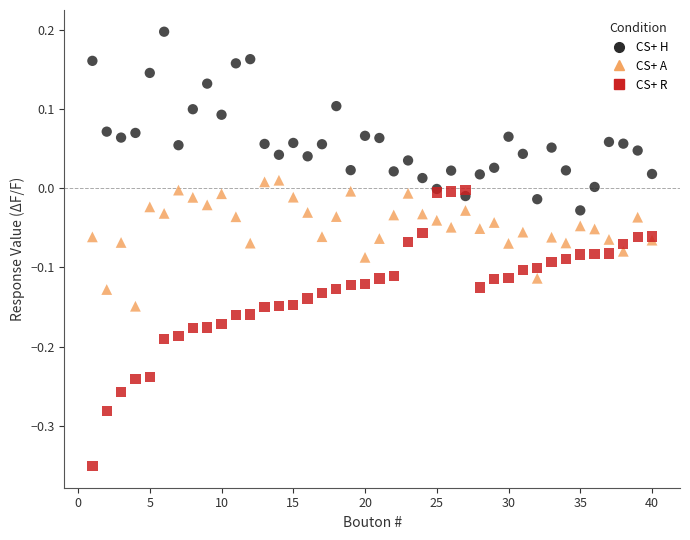

Which series has the widest spread of Y values?

CS+ R